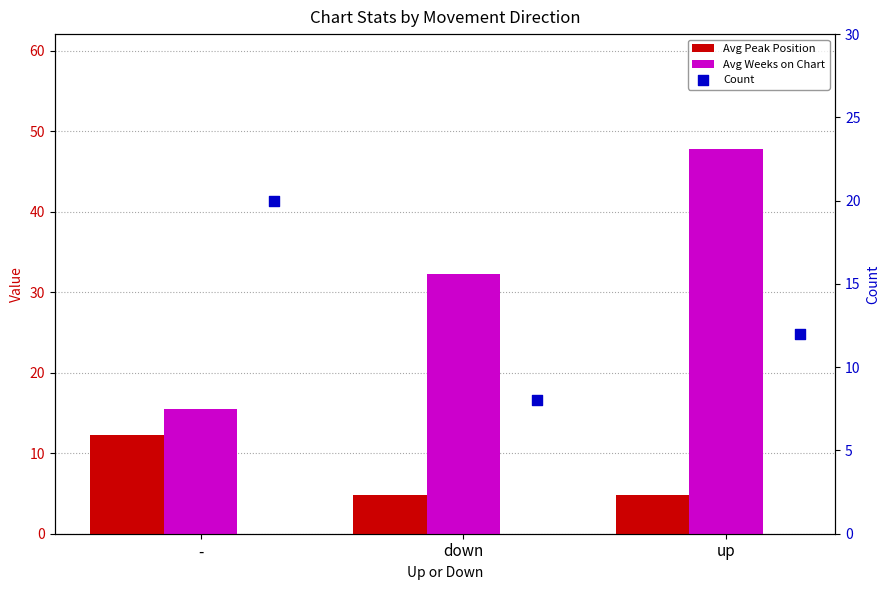

Which series has the largest Y range (max minus min)?

Avg Weeks on Chart